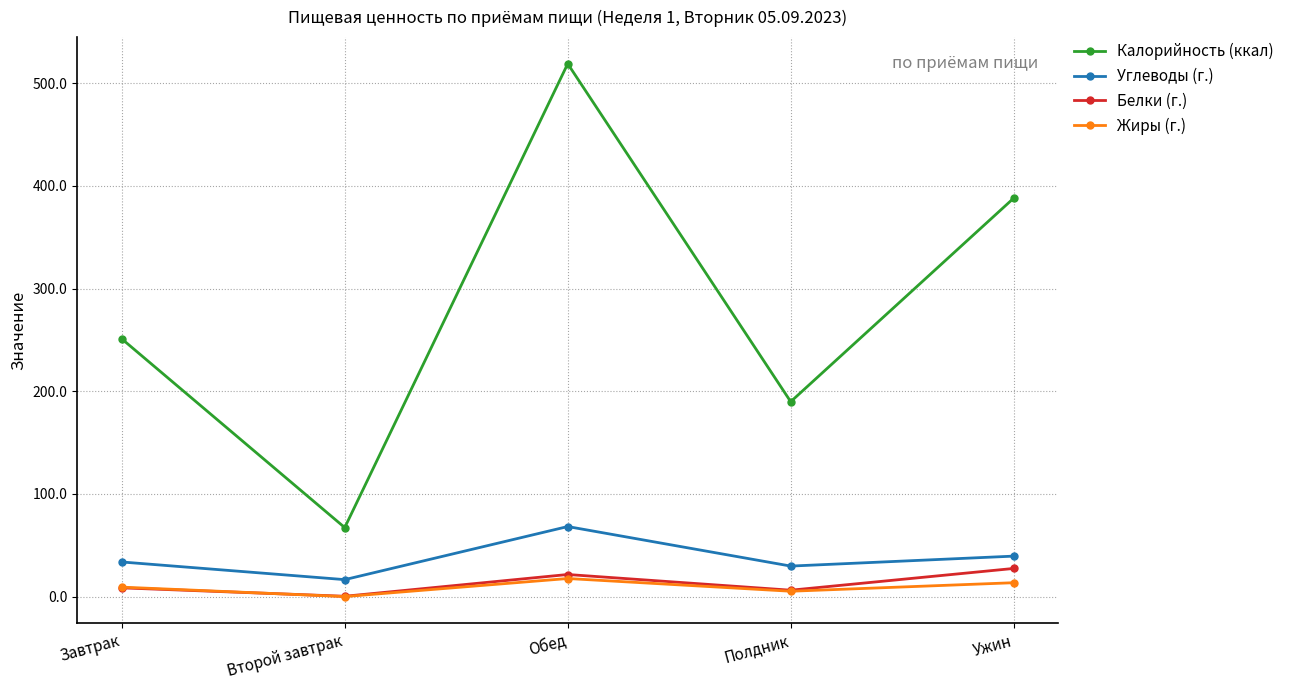

True or false: Жиры (г.) has a value of 0.0 at Второй завтрак.

True